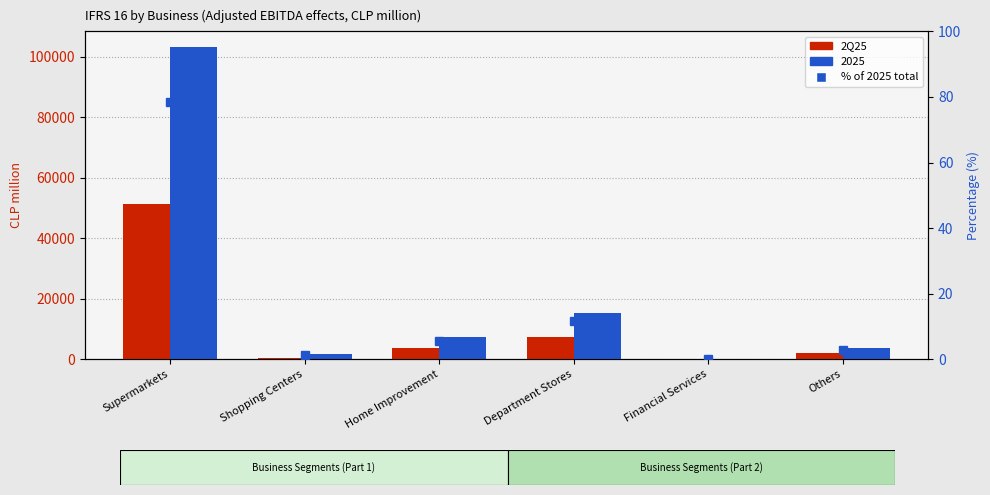

At which category is the sum across all series the highest?

Supermarkets